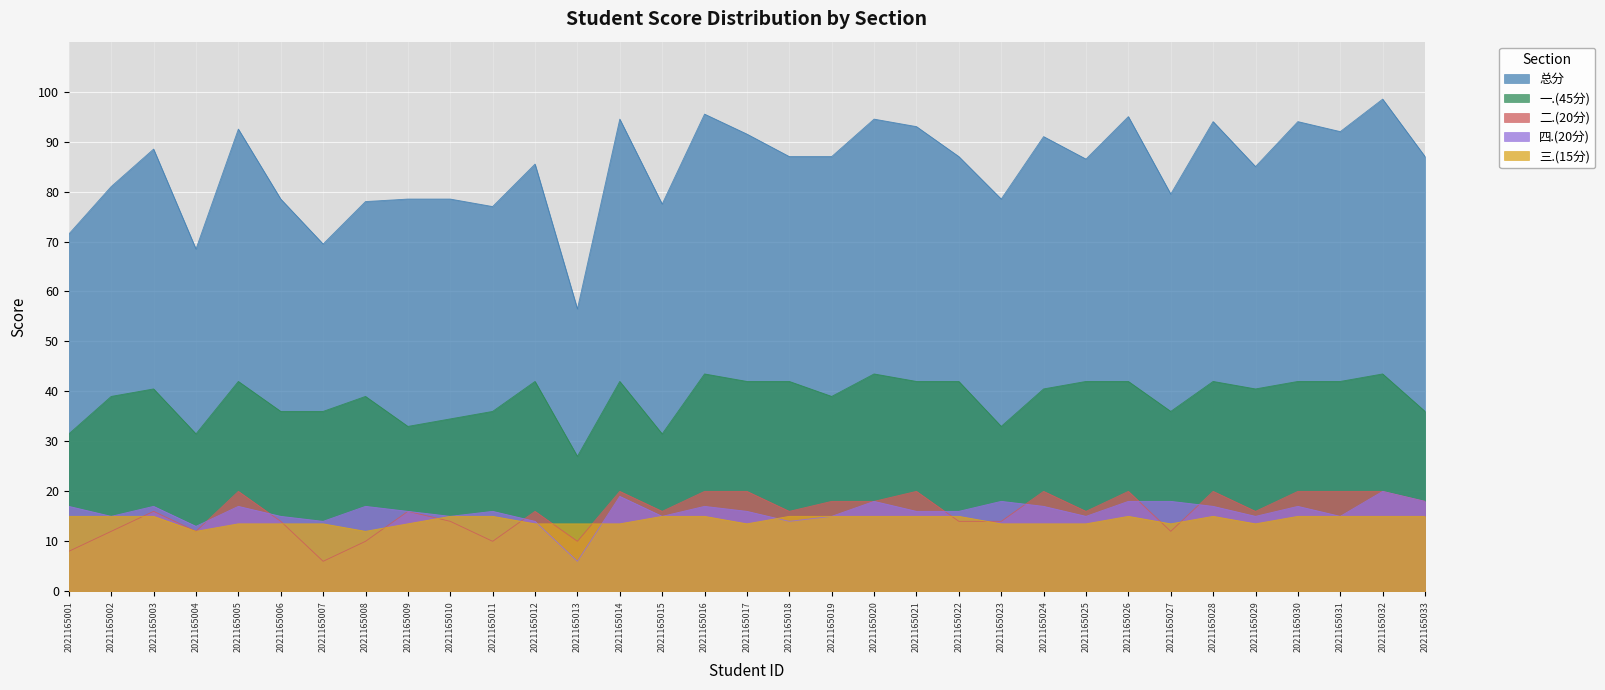

What is the minimum value for 四.(20分)?

6.0